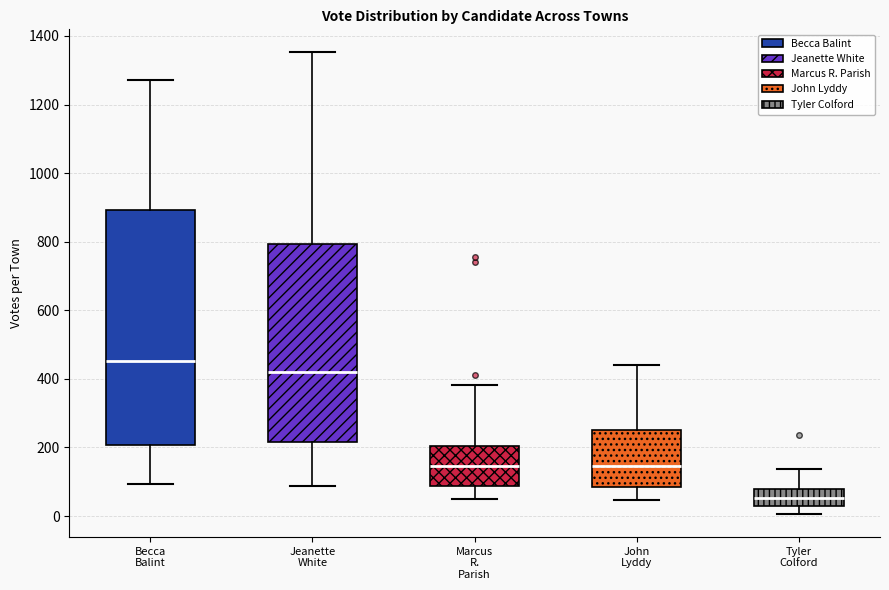

Which box has the lowest median line?

Tyler Colford